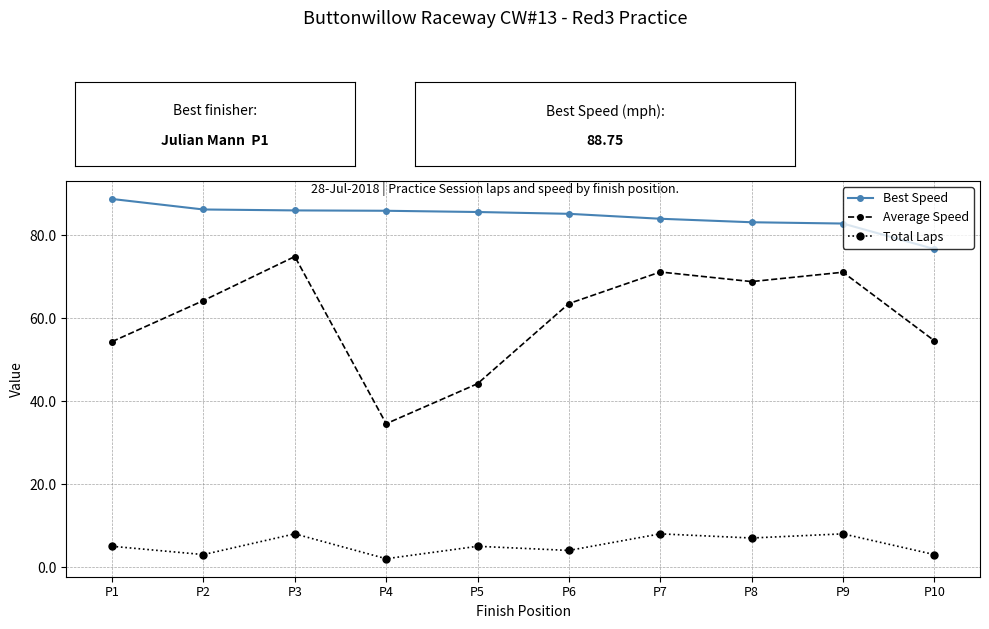

What is the spread (max minus min) of values at P9?

74.8